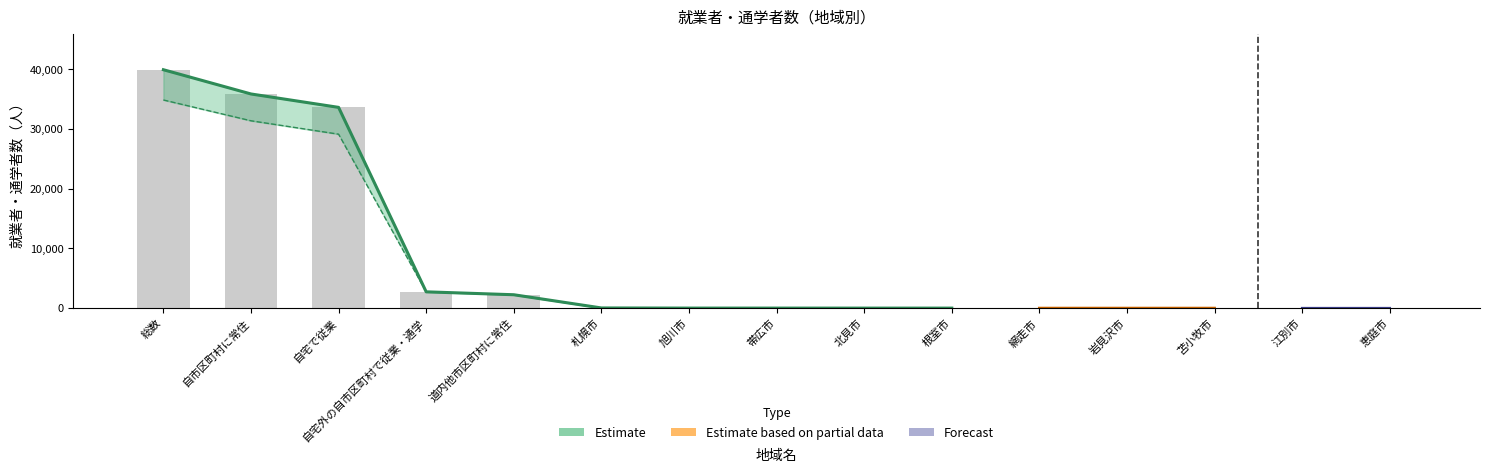

How many distinct data groups are displayed?

3